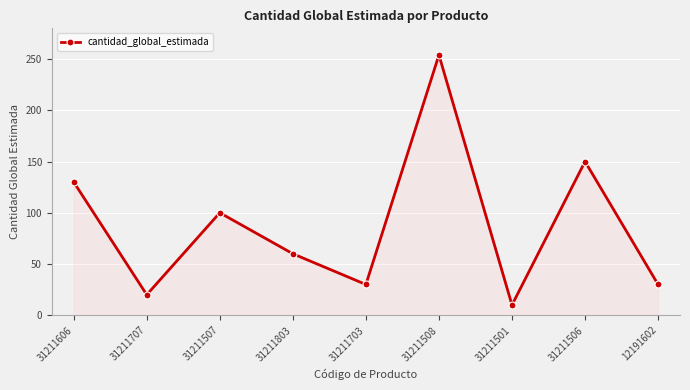

Which has a higher value, 12191602 or 31211707?

12191602